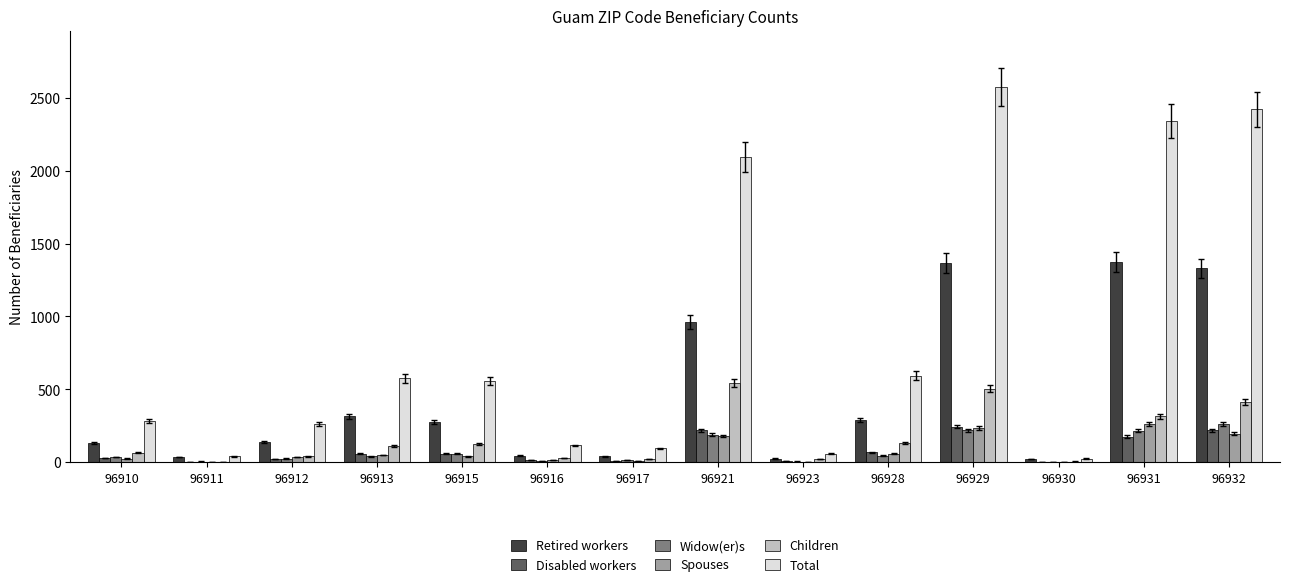

Does the chart contain stacked bars?

No